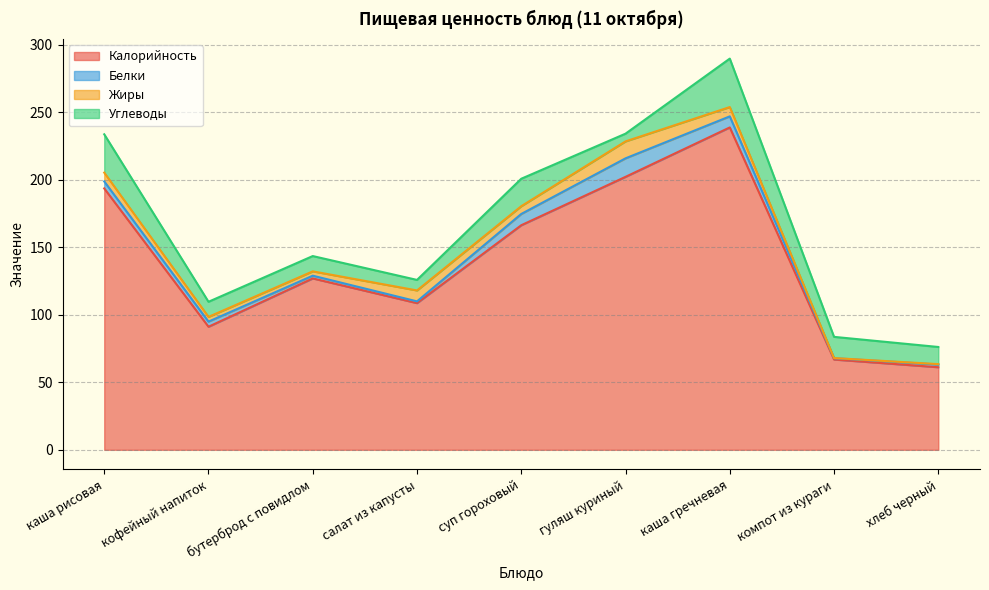

At кофейный напиток, list the series in order from smallest to largest.

Жиры, Белки, Углеводы, Калорийность